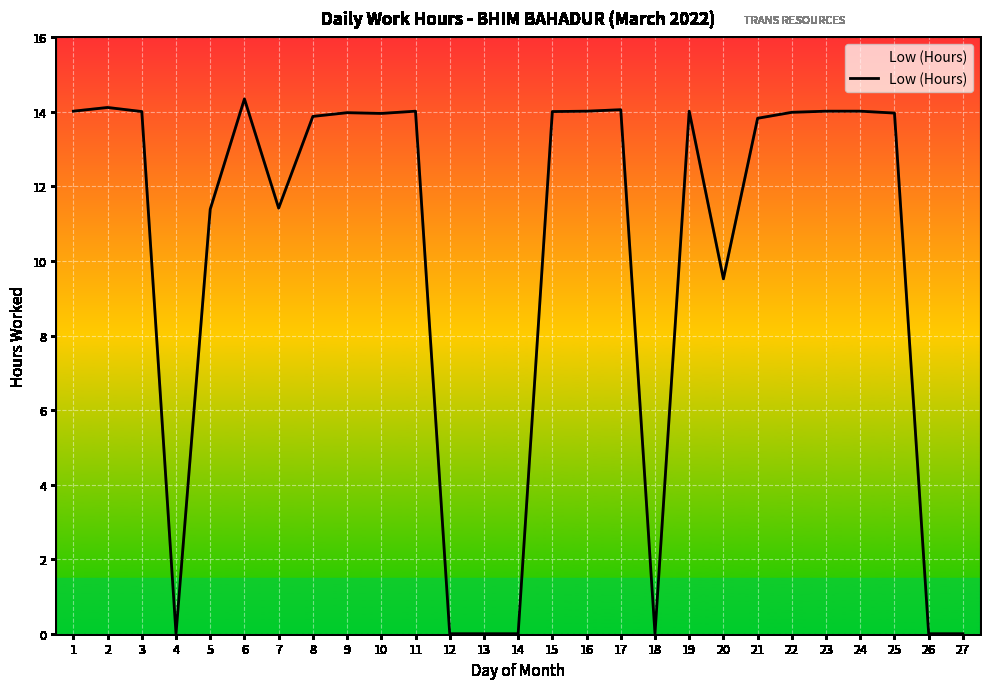

Count the number of values greater than 13.

17